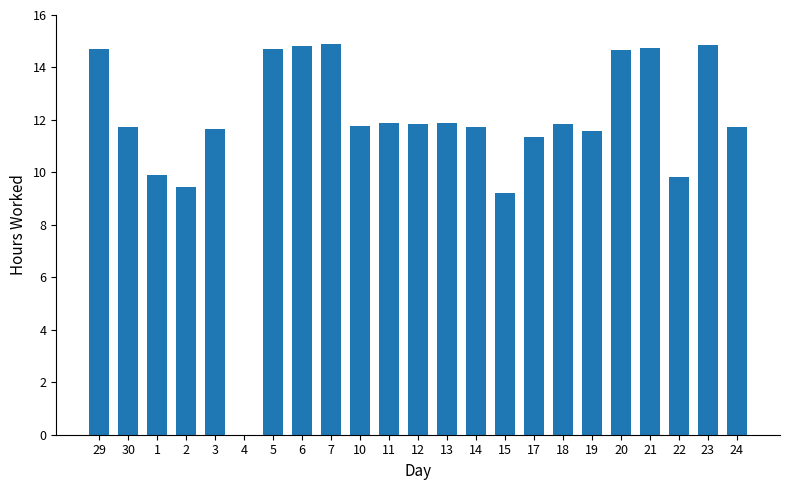

At which label does the data first exceed 11?

29